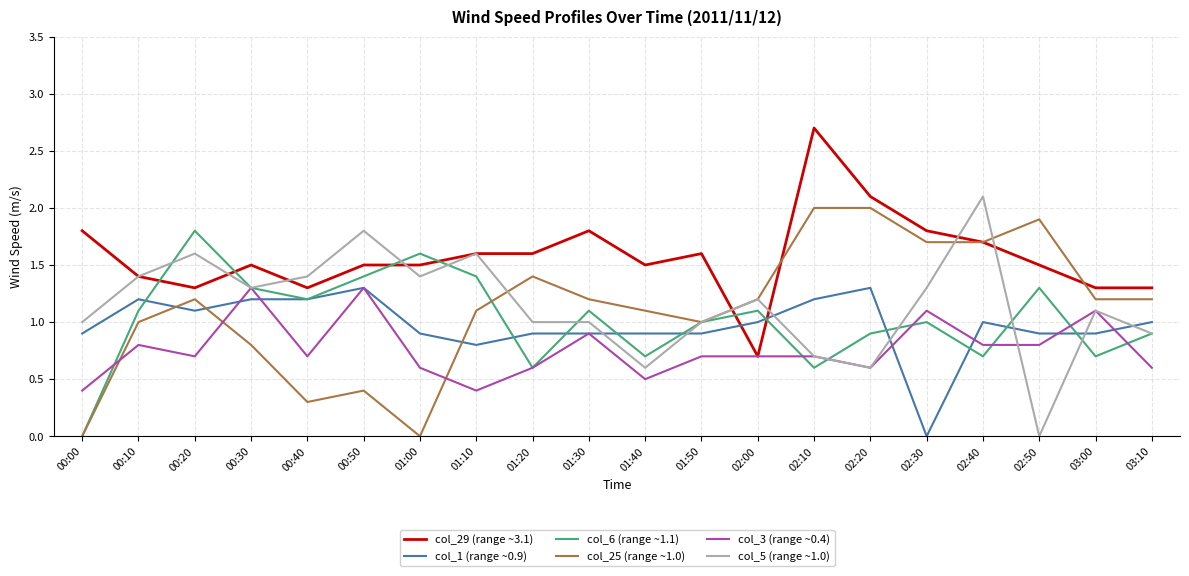

Between 01:10 and 01:50, which series saw the biggest shift?

col_5 (range ~1.0)